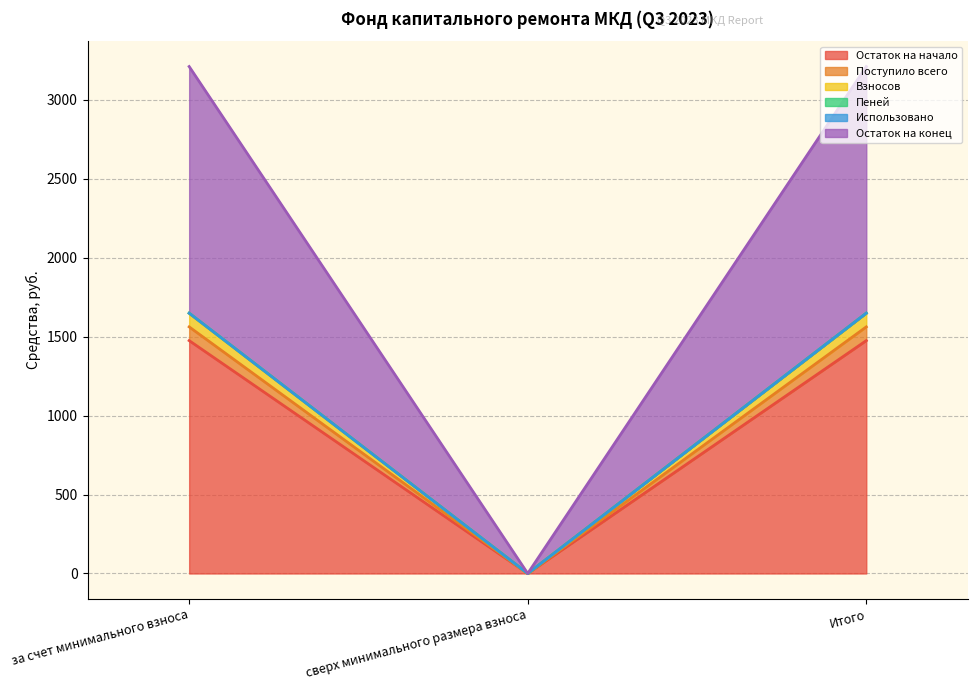

What position from the right is за счет минимального взноса?

3